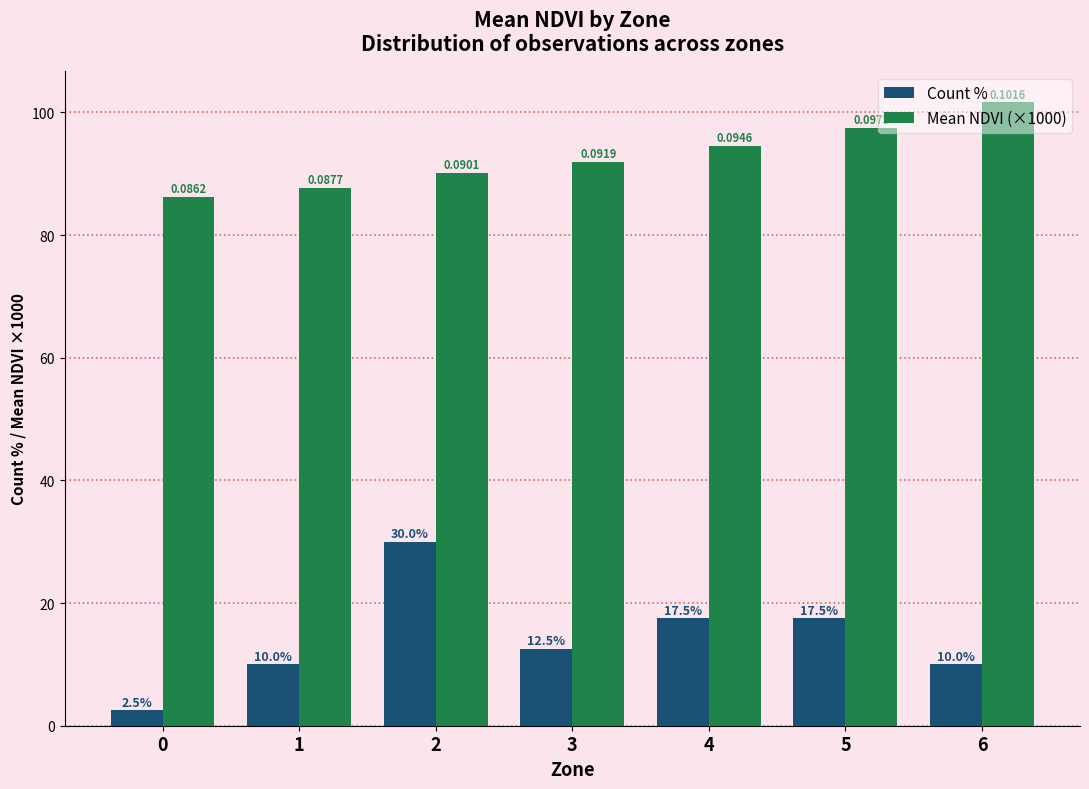

What is the total value across all series at 6?

111.6